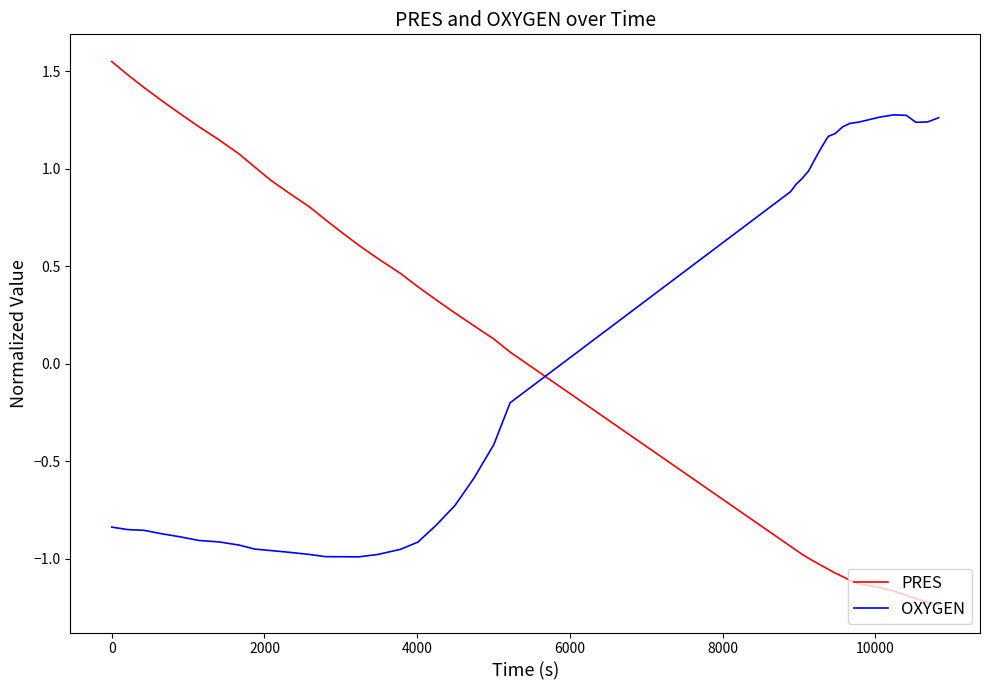

Rank the series by their maximum value, from lowest to highest.

OXYGEN, PRES